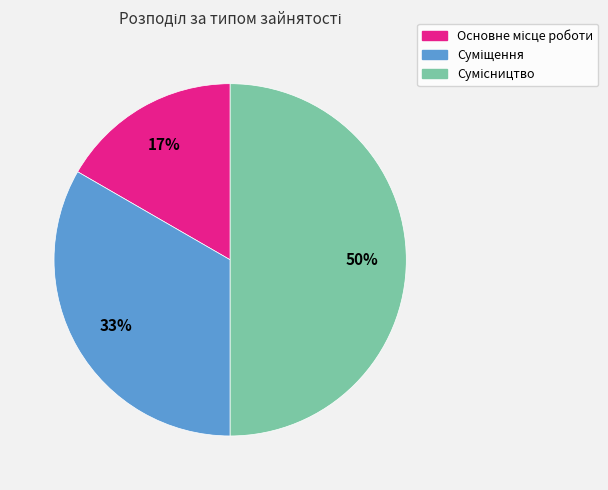

To the nearest percent, what is the average slice percentage?

33%